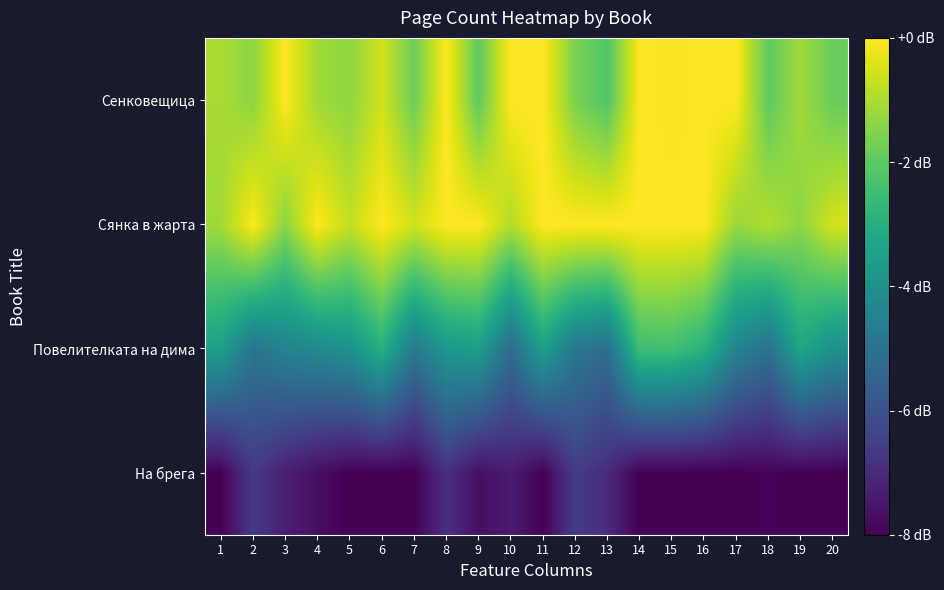

List the series in order of their peak value, highest first.

Сянка в жарта, Сенковещица, Повелителката на дима, На брега